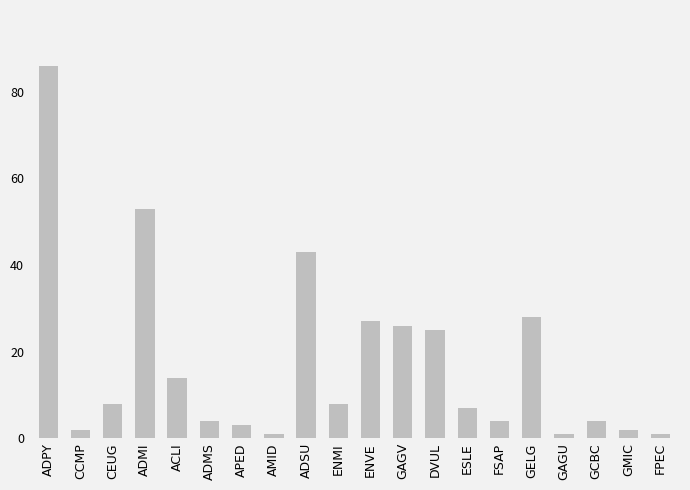

What is the sum of the values at ADMI and CEUG?

61